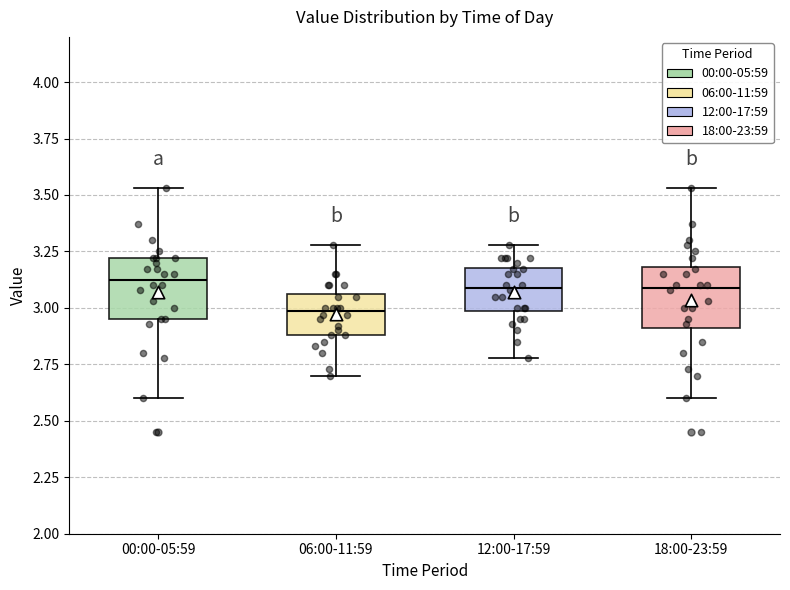

Where does the upper whisker of the box for 06:00-11:59 end on the y-axis? The values are not printed on the chart, so give them approximately, as read against the axis.

3.30